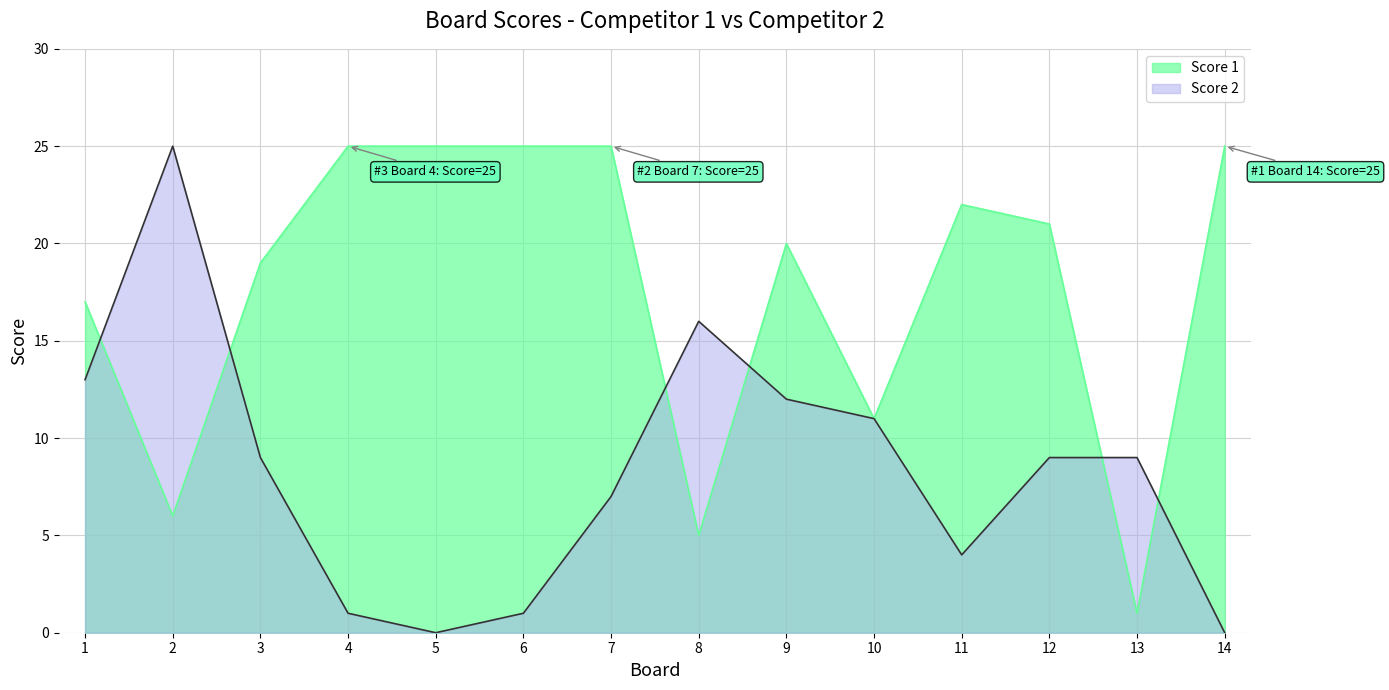

List the series in order of their overall mean, highest first.

Score 1, Score 2